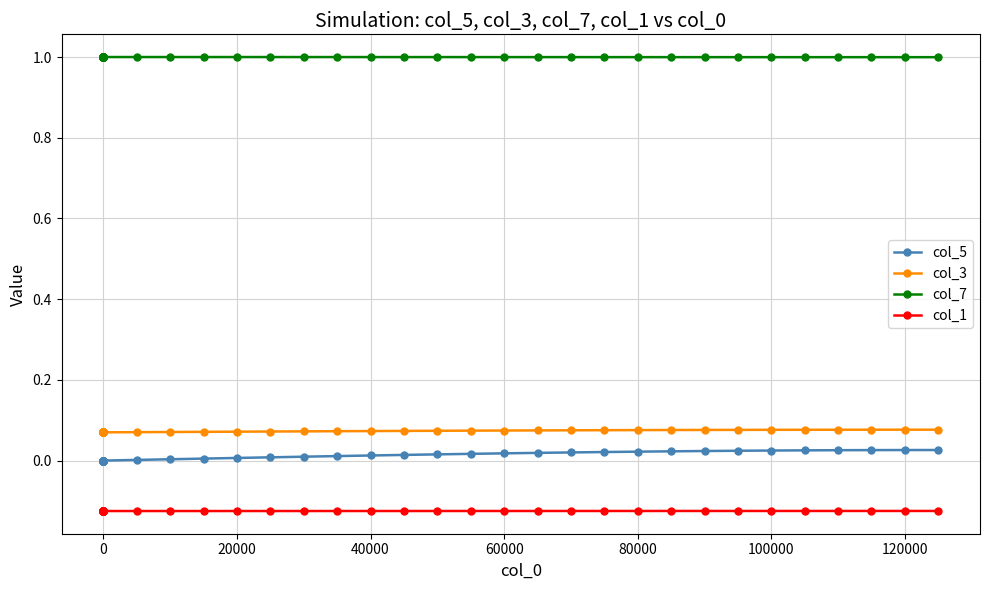

True or false: col_1 and col_3 cross at least once.

False